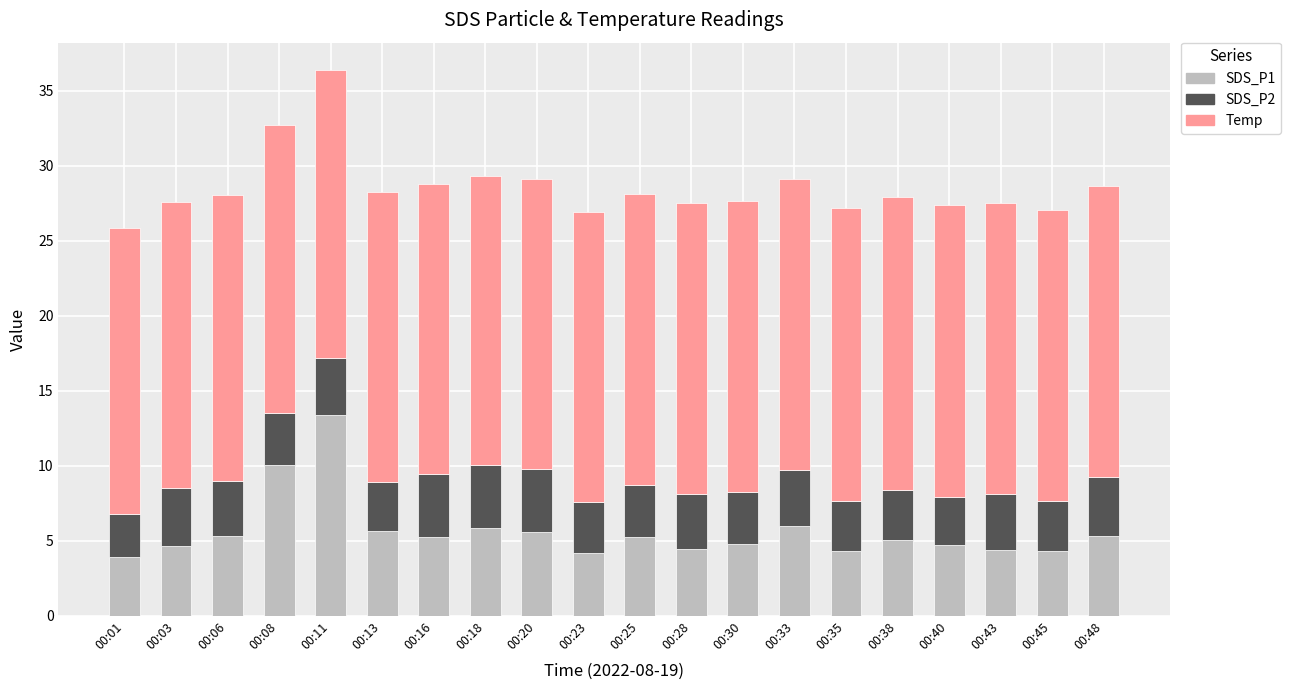

Where does the SDS_P1 series first go above 5?

00:06